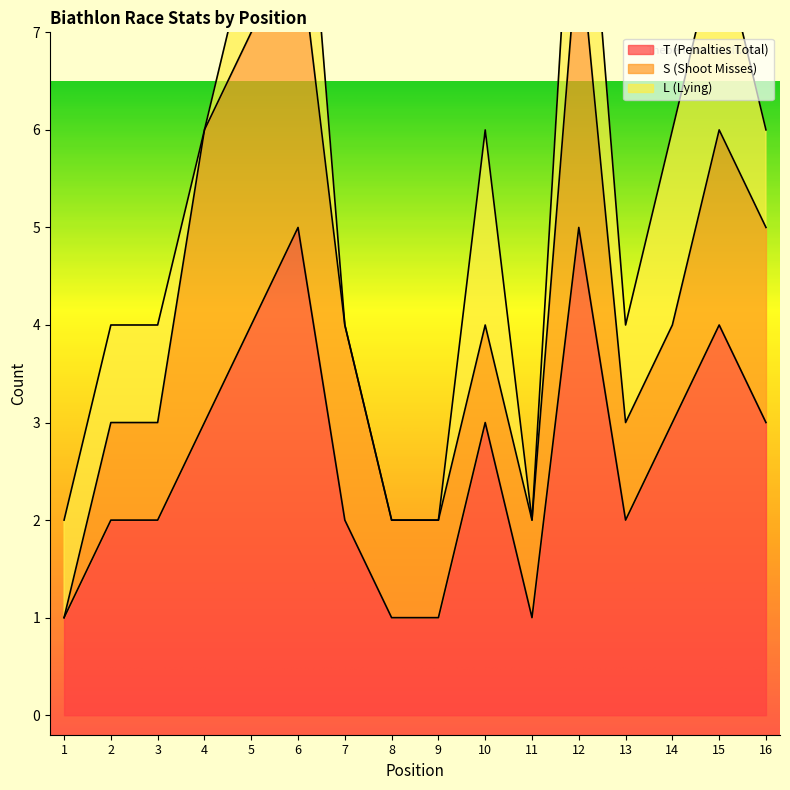

Read the T value at 12.

5